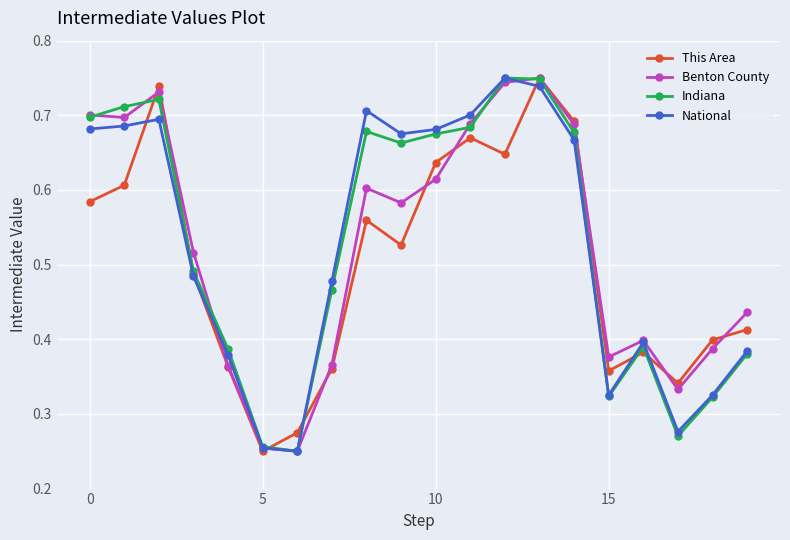

At how many categories does at least one series exceed 0?

20